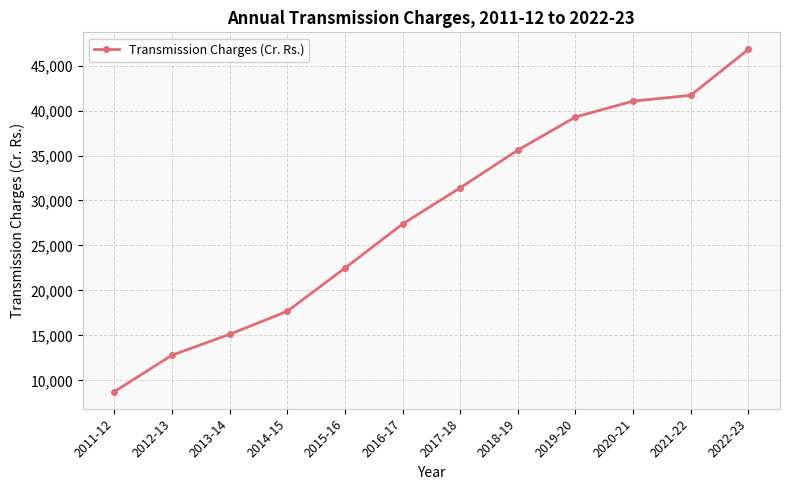

What is the sum of the values at 2015-16 and 2019-20?

61761.0